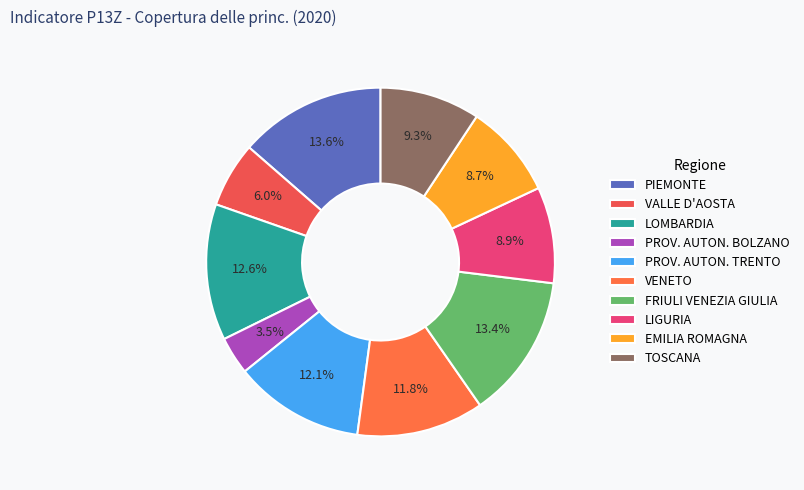

How many slices are in this pie chart?

10